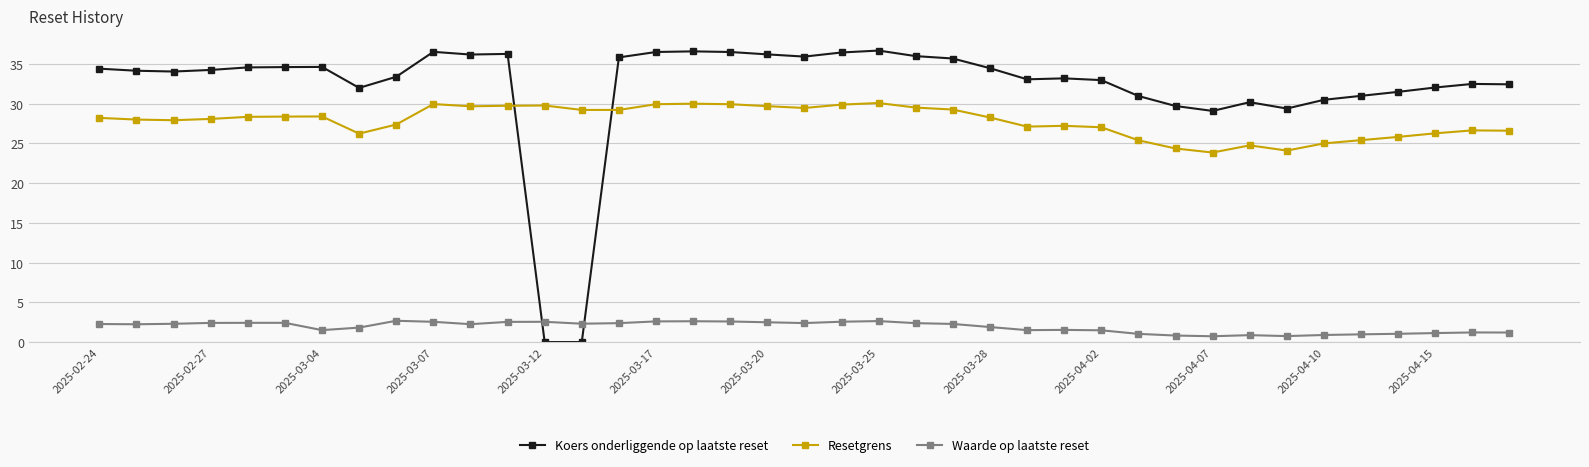

Which series has the largest total across all categories?

Koers onderliggende op laatste reset